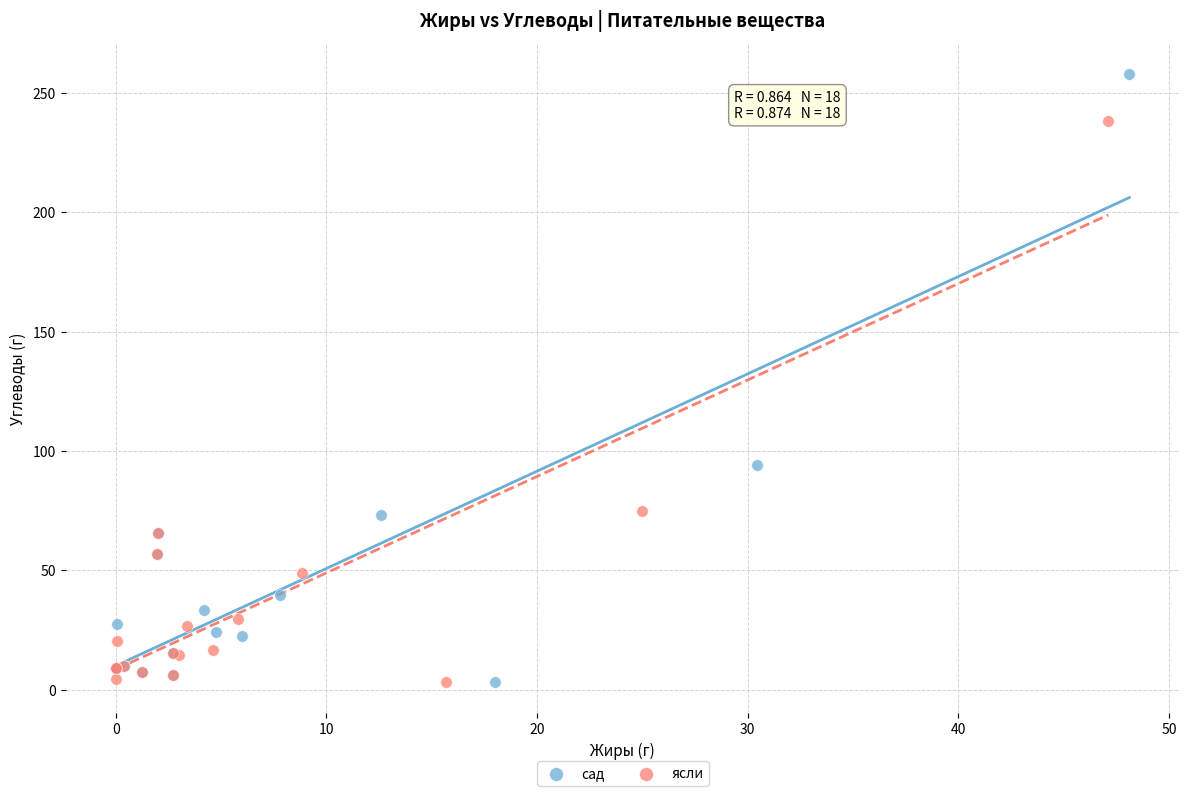

Which series has the largest Y range (max minus min)?

сад